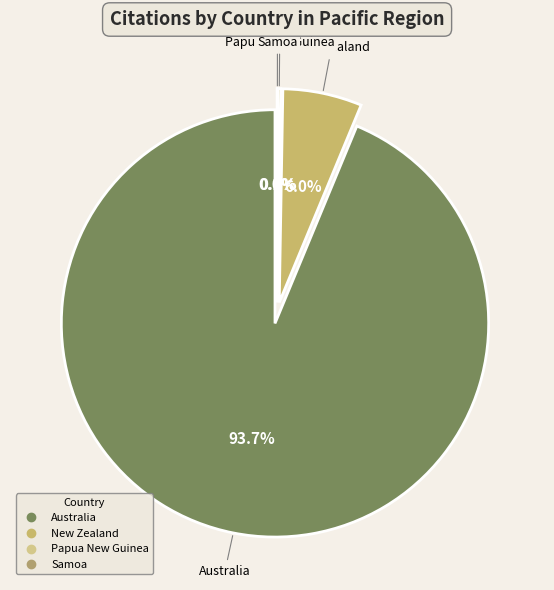

Is it true that New Zealand is 1% of the pie?

False